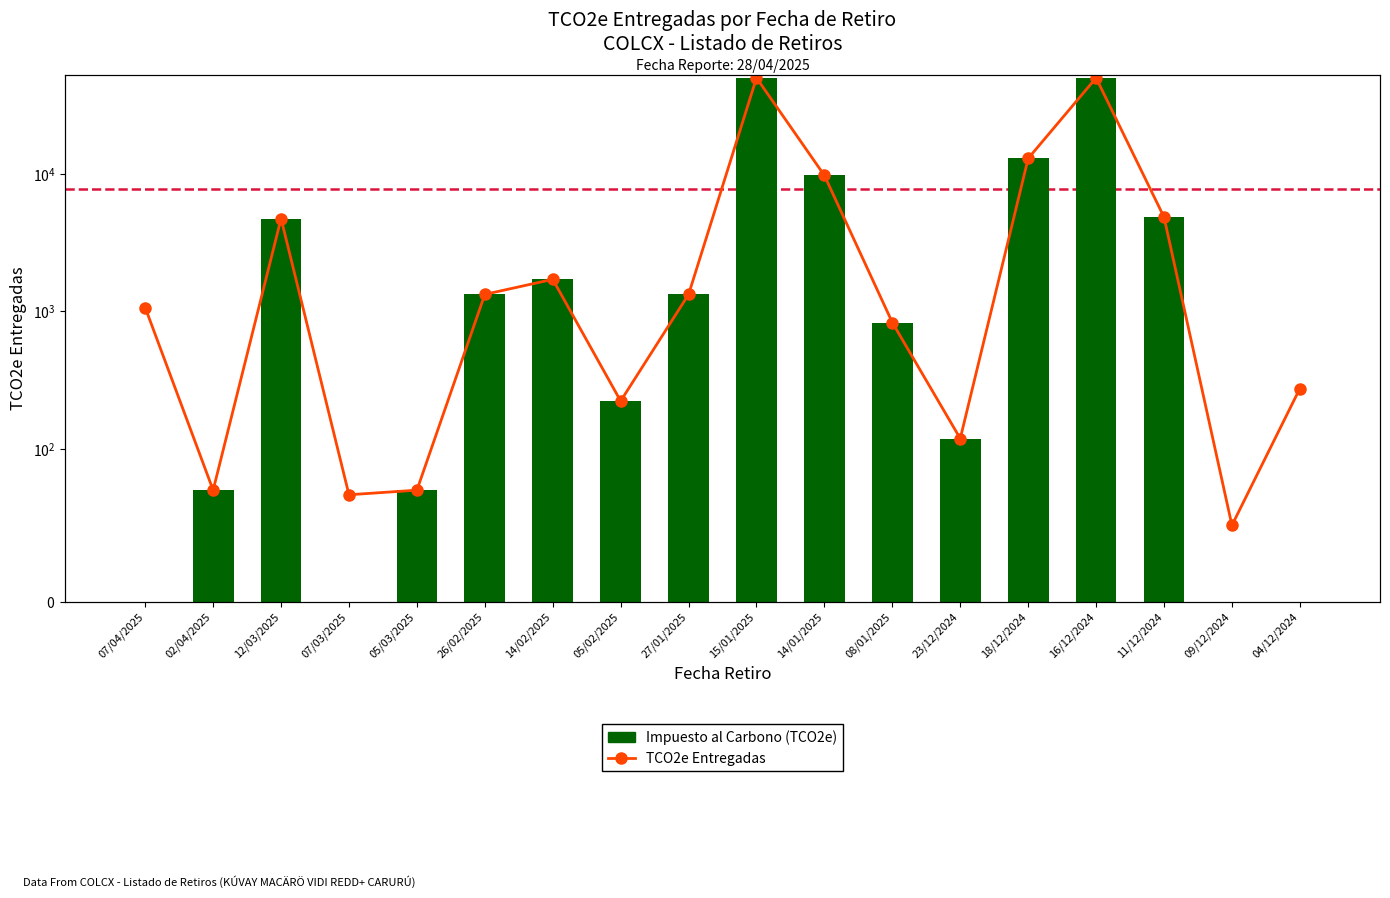

Between 14/01/2025 and 23/12/2024, which series saw the biggest shift?

TCO2e Entregadas